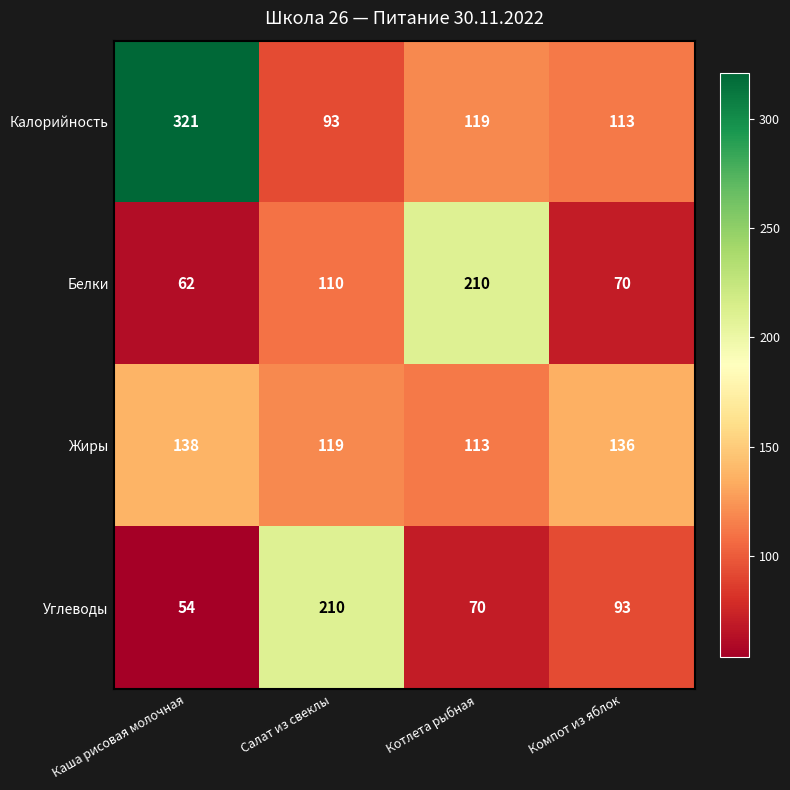

List the labels in order of Жиры value, largest first.

Каша рисовая молочная, Компот из яблок, Салат из свеклы, Котлета рыбная